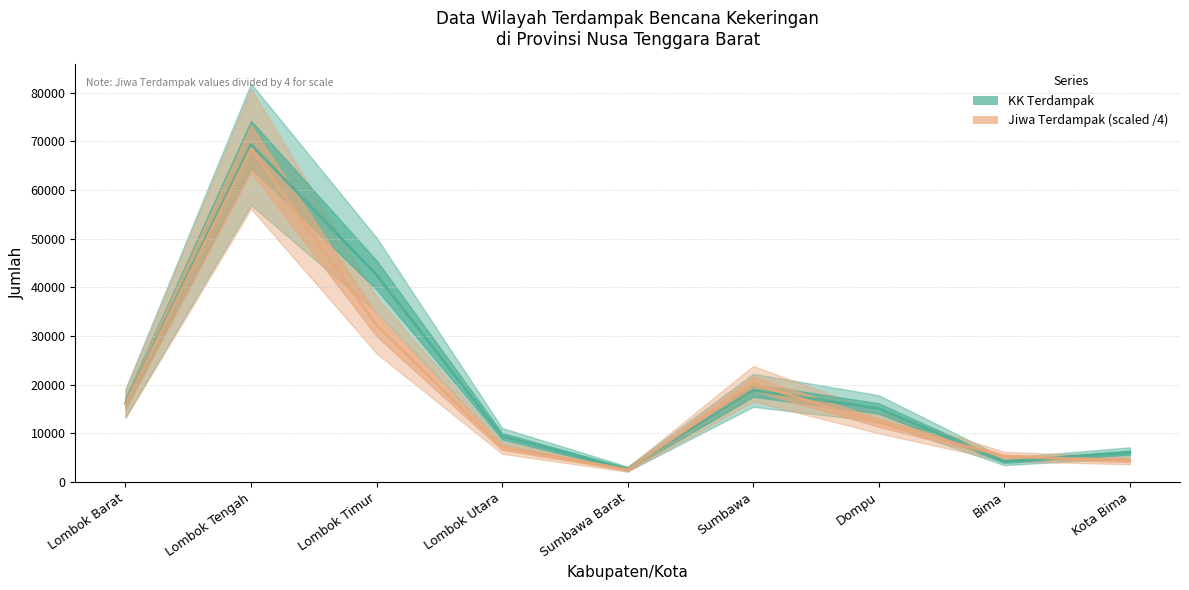

What is the difference between the maximum and minimum values in the KK Terdampak series?

66729.0